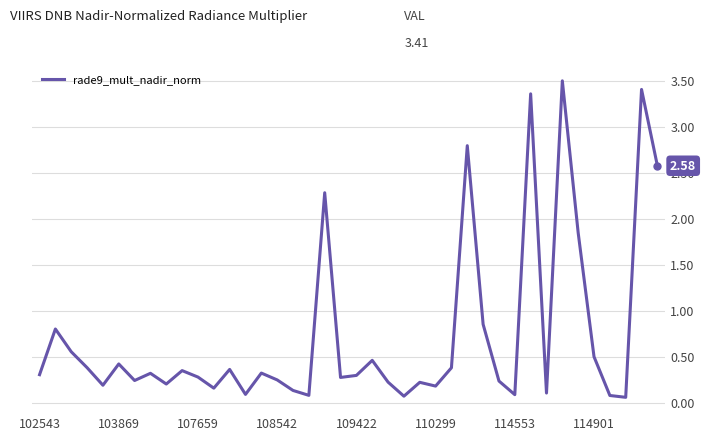

Does the chart have visible grid lines?

Yes